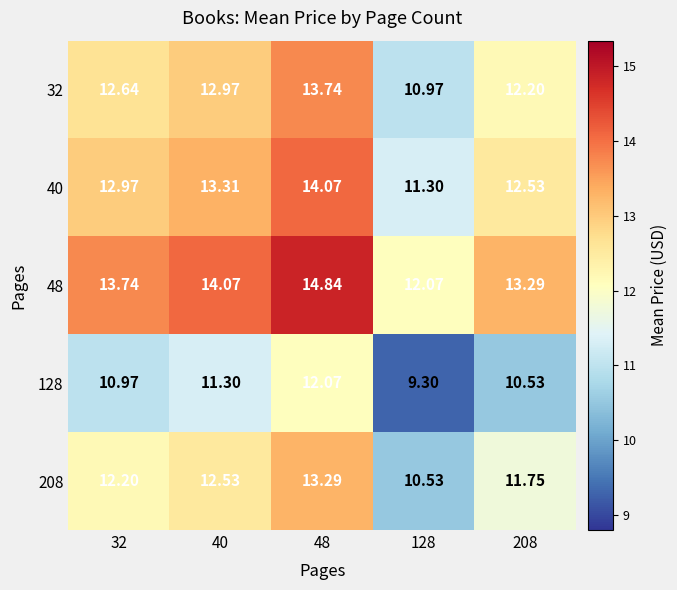

What is the spread (max minus min) of values at 40?

2.8